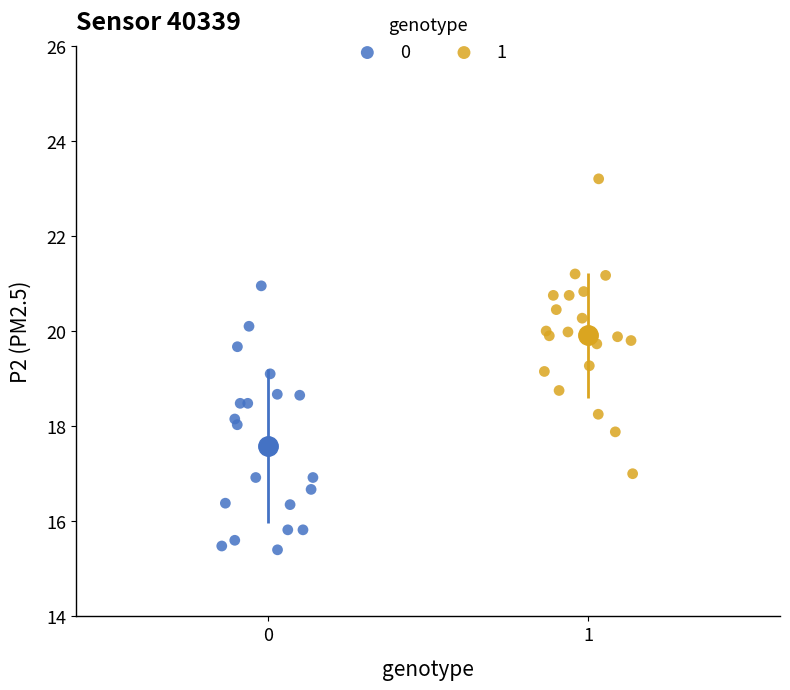

What are all the series names shown in the legend?

0, 1